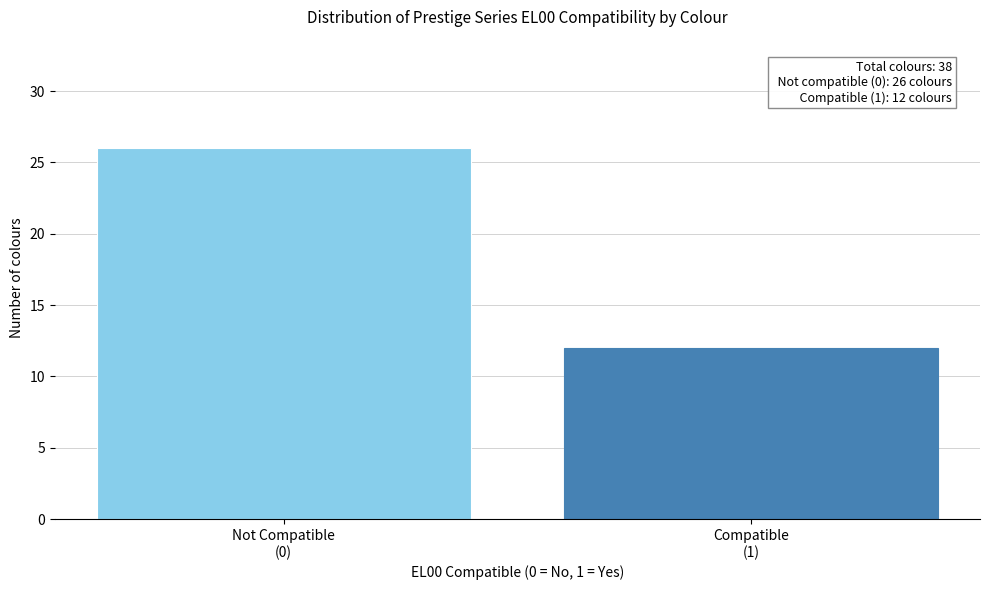

Reading left to right, what are all the values shown in this chart?

26	12